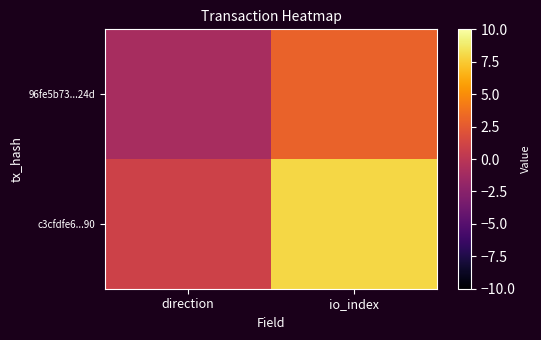

Which category has the highest value across all series?

io_index